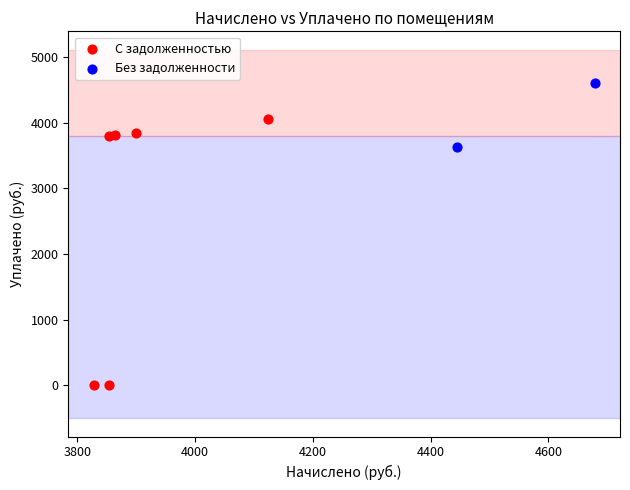

Which series contains the lowest Y value?

С задолженностью